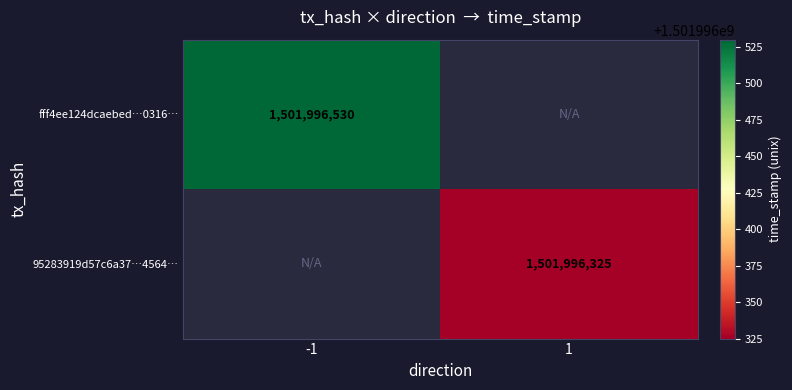

The value of fff4ee124dcaebed…0316… at -1 is 1501996530. True or false?

True